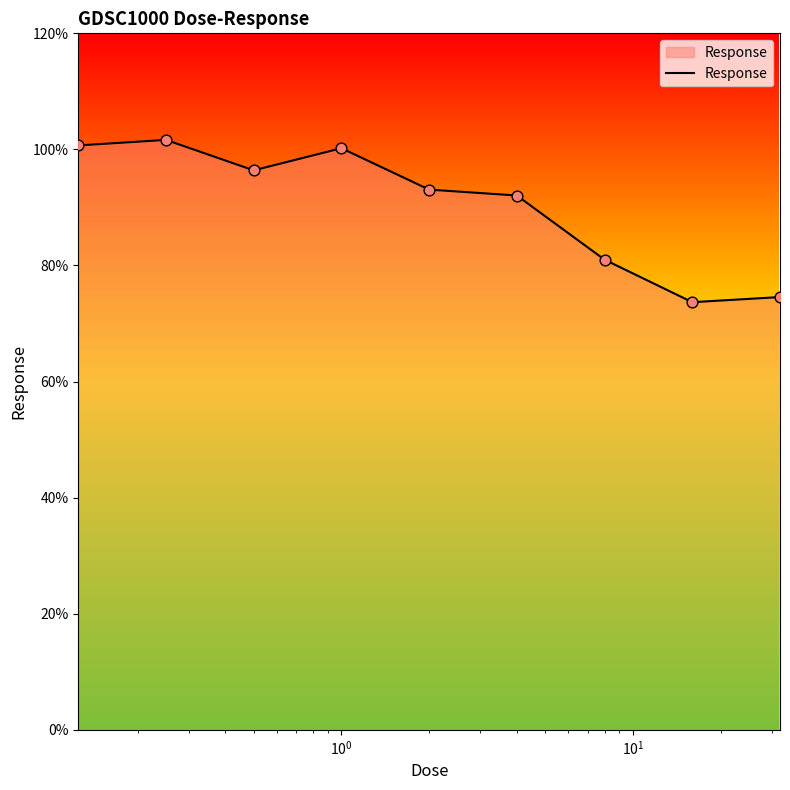

What is the smallest value displayed?

73.7